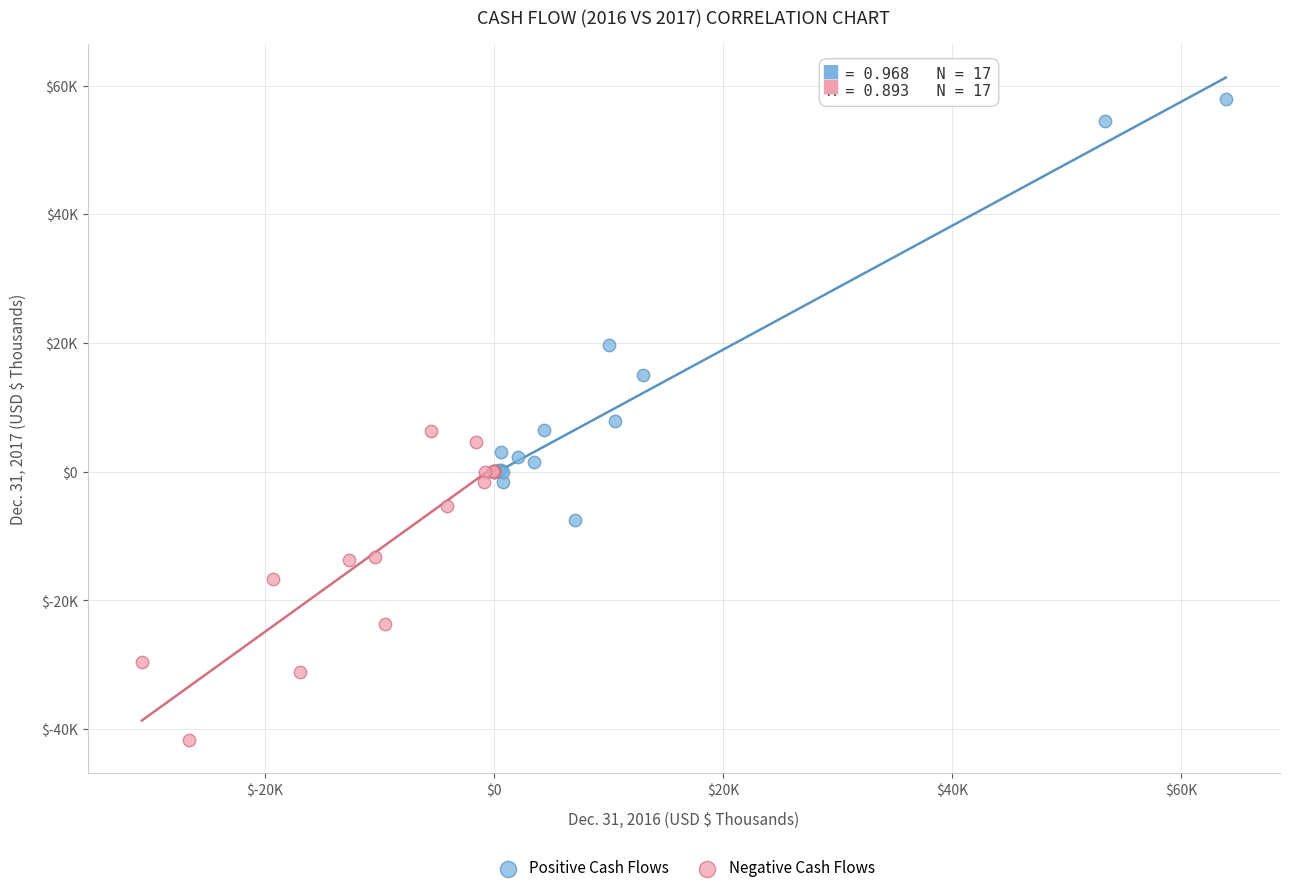

Which series reaches the maximum Y coordinate?

Positive Cash Flows